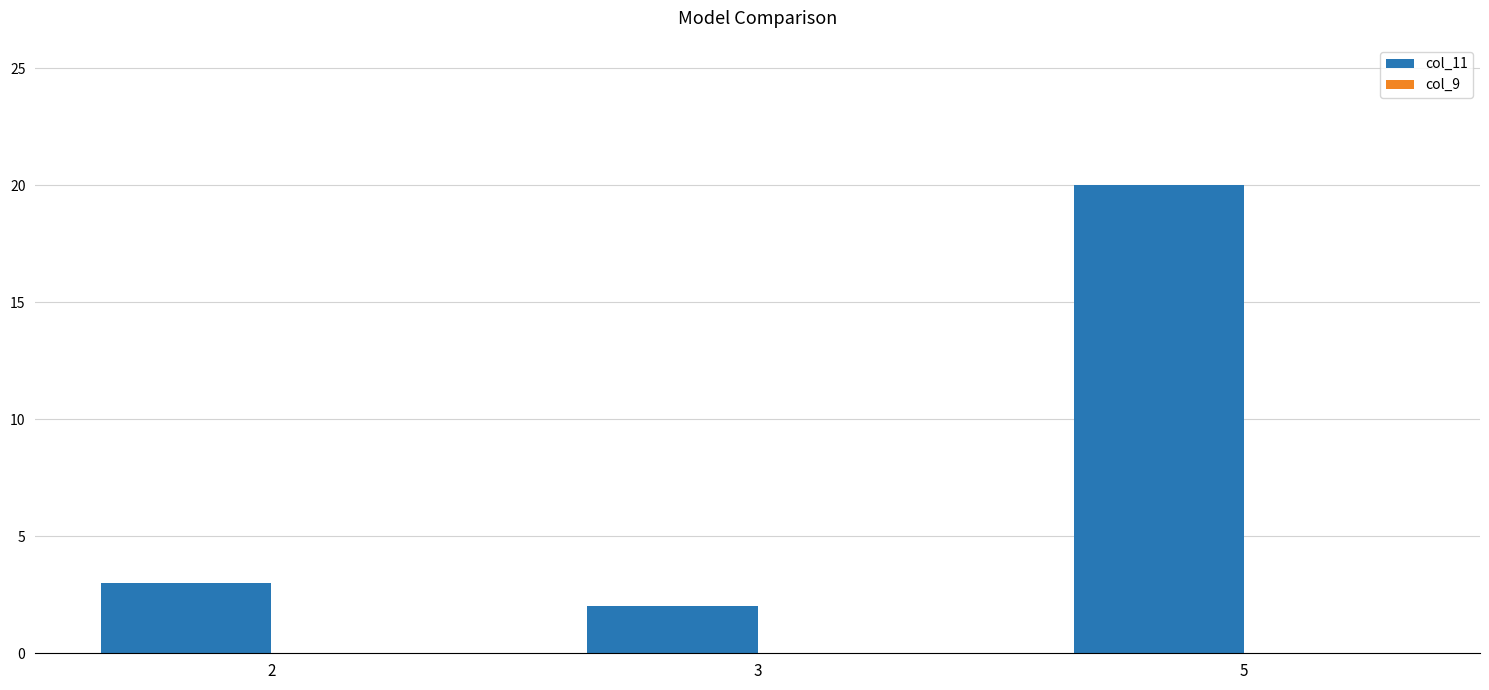

What is the average value?

8